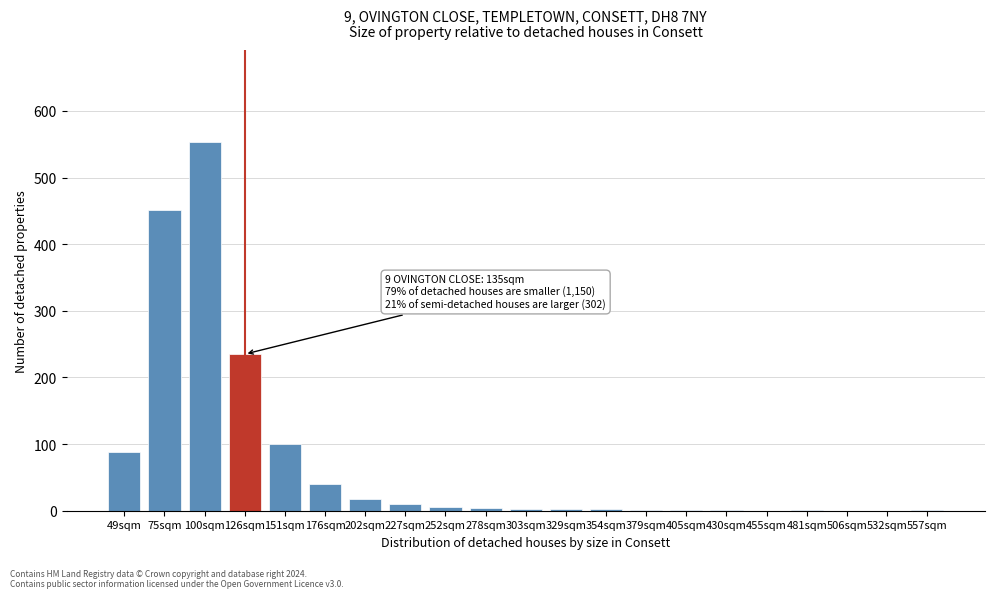

Where is the data nearest to the value 276?

126sqm